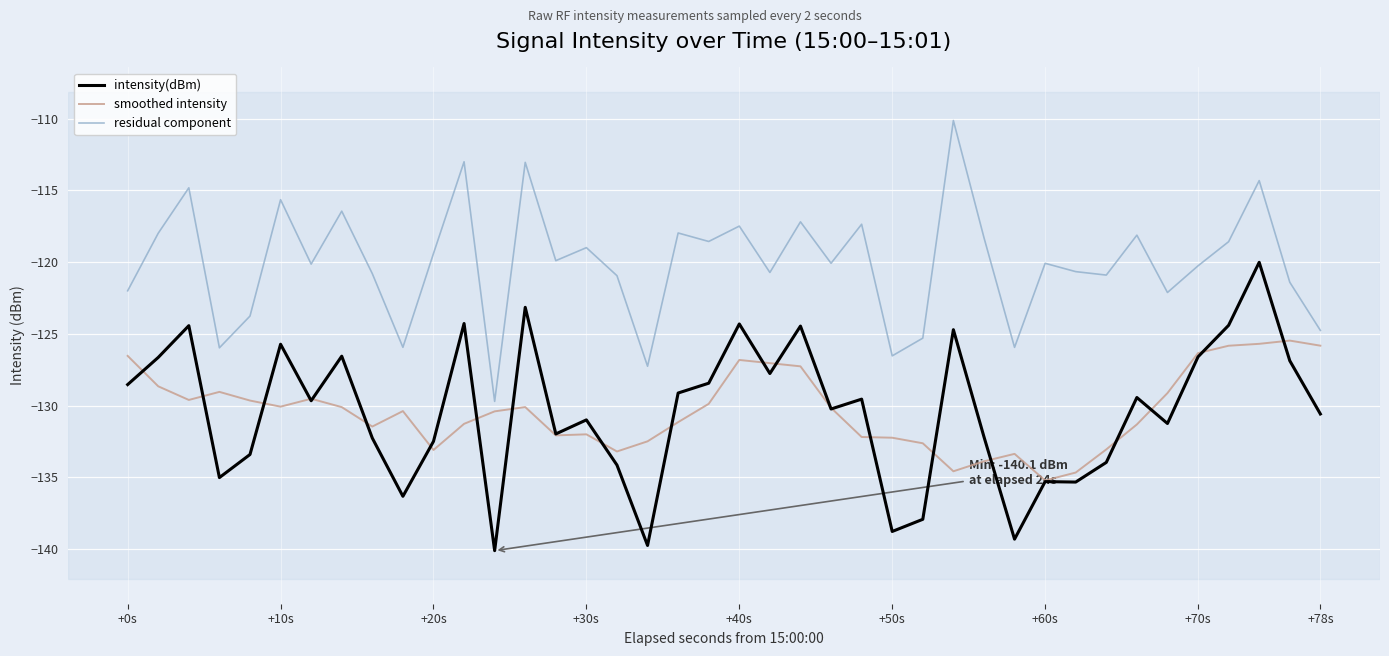

What is the difference between the maximum and minimum values in the smoothed intensity series?

9.7